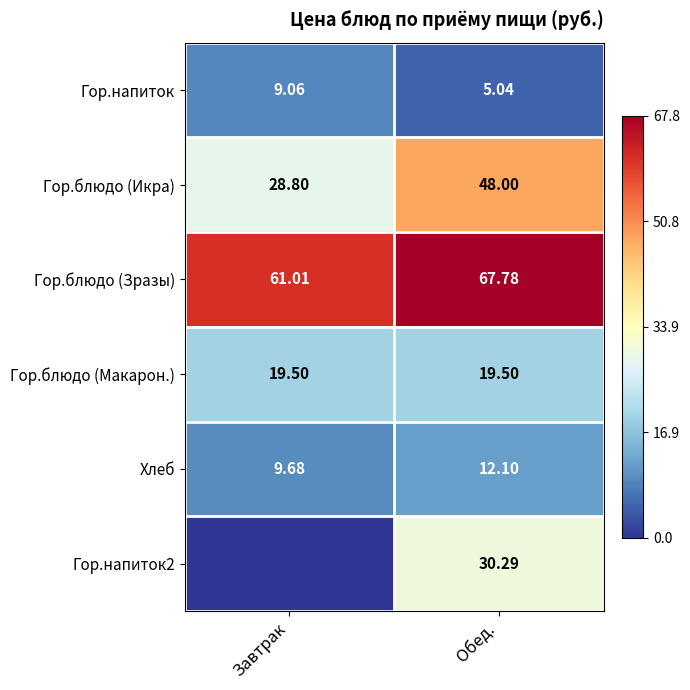

Where is Гор.напиток nearest to the value 7?

Обед.